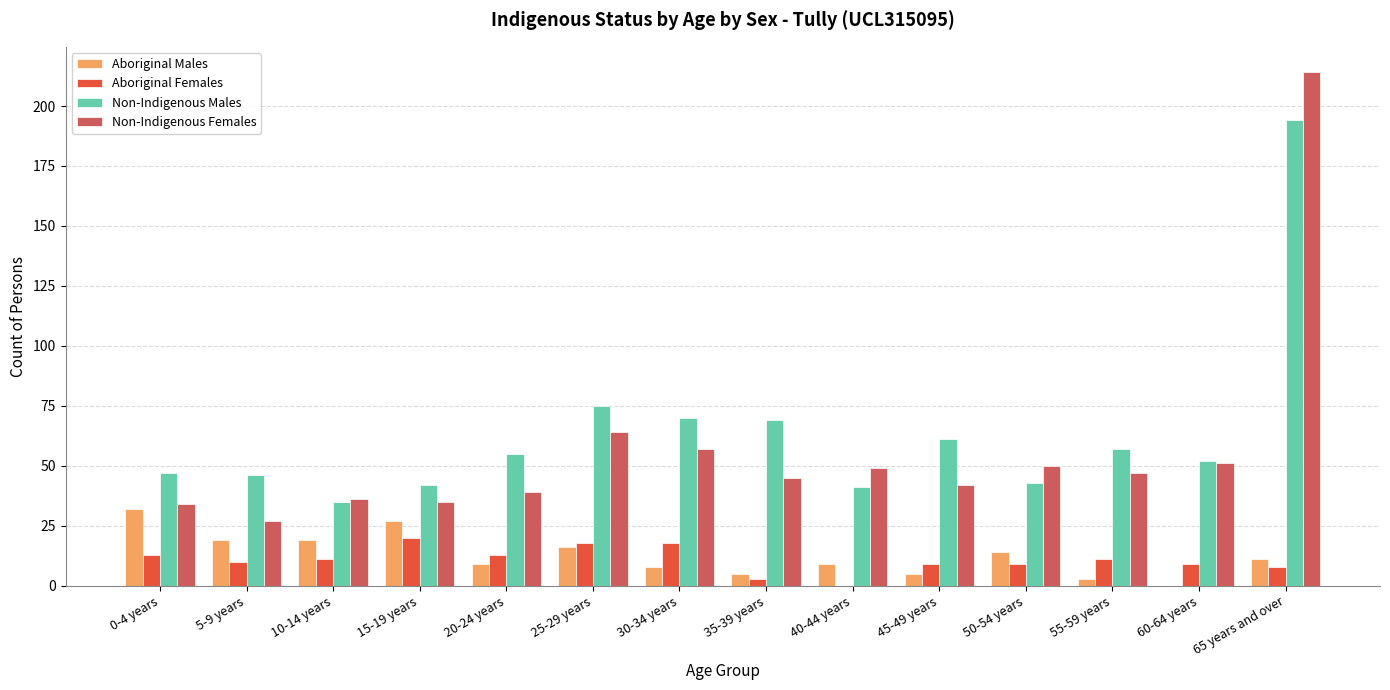

What is the maximum value shown in the chart?

214